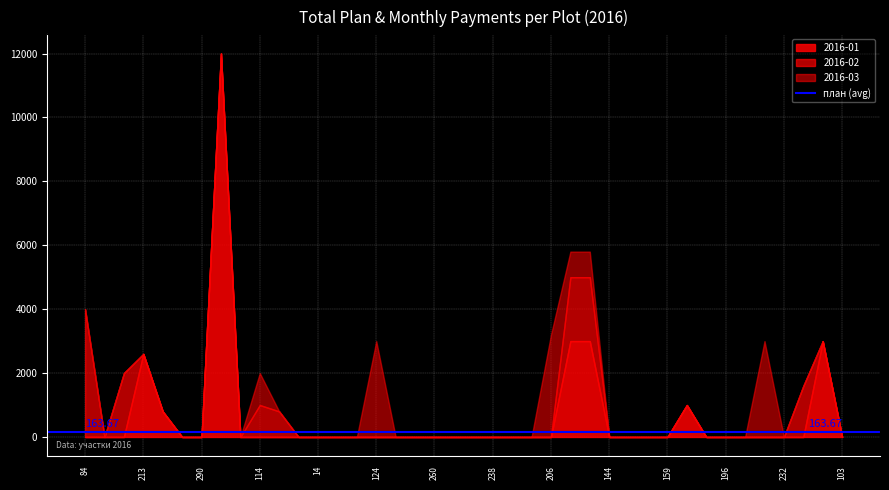

Is the value of 2016-03 at 78 greater than the value of 2016-01 at 308?

No